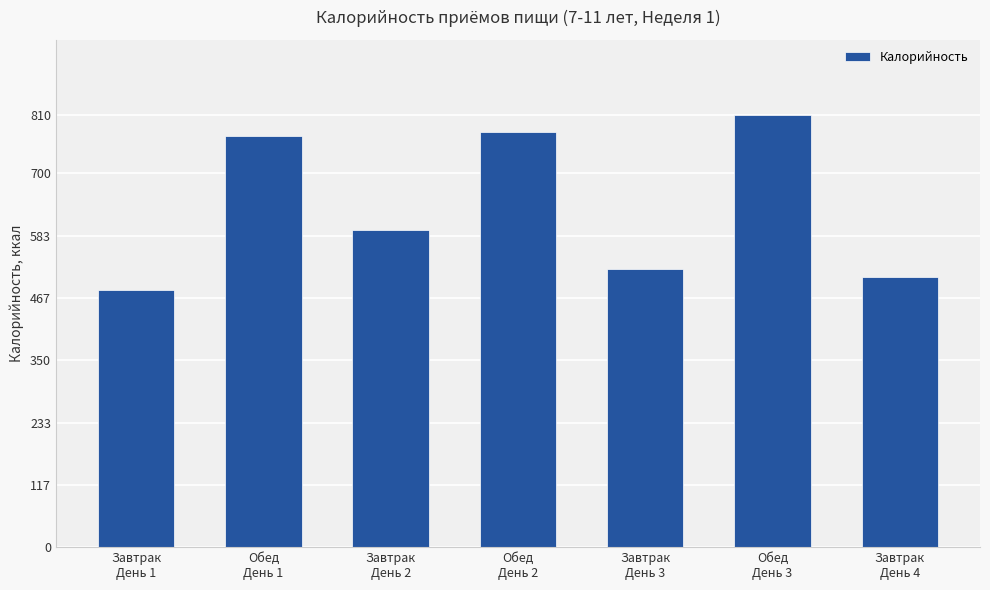

Reading left to right, what are all the values shown in this chart?

Завтрак
День 1=481.1	Обед
День 1=769.7	Завтрак
День 2=593.8	Обед
День 2=776.8	Завтрак
День 3=520.5	Обед
День 3=810.2	Завтрак
День 4=505.3